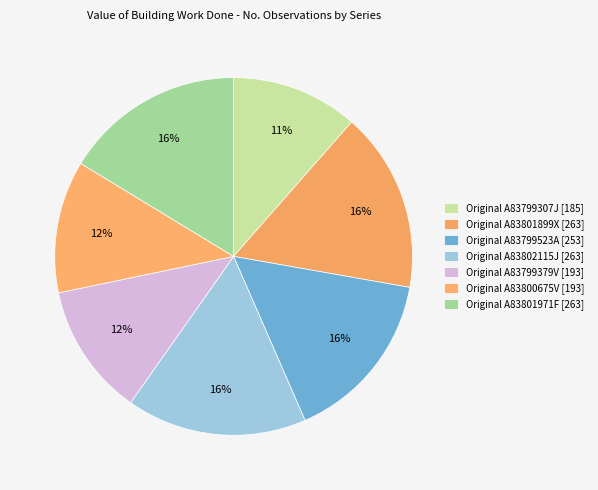

To the nearest percent, what portion does Original A83799523A [253] represent?

16%